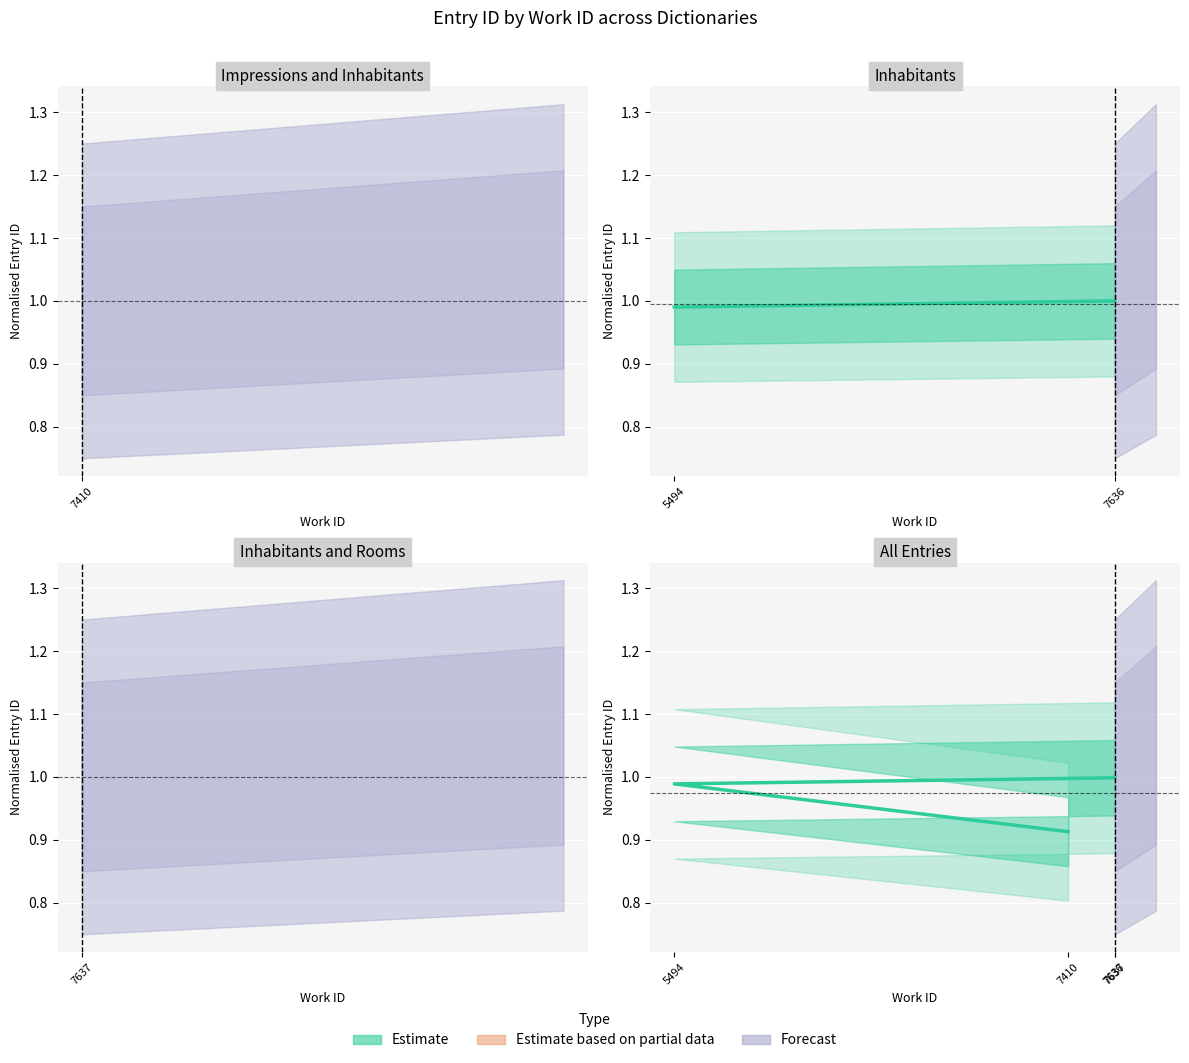

List the labels in order of value, largest first.

7637, 7636, 5494, 7410